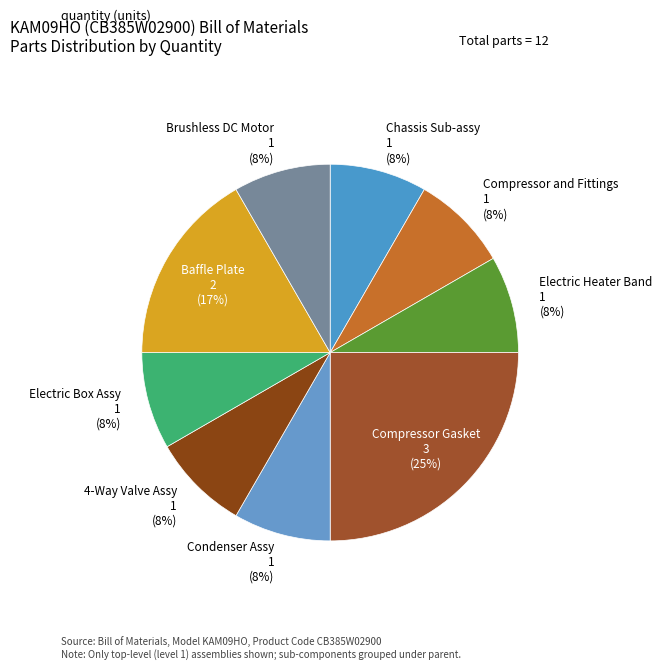

How many slices are in this pie chart?

9